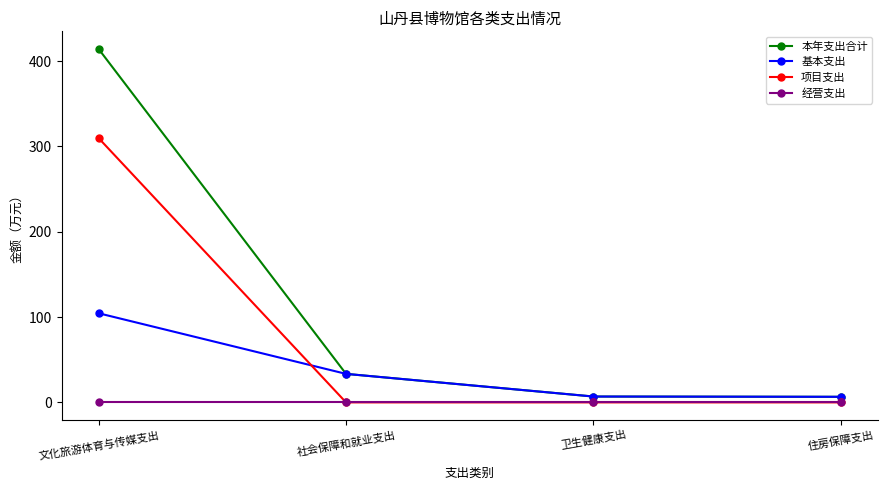

The 基本支出 series shows 33.4 at 社会保障和就业支出. True or false?

True